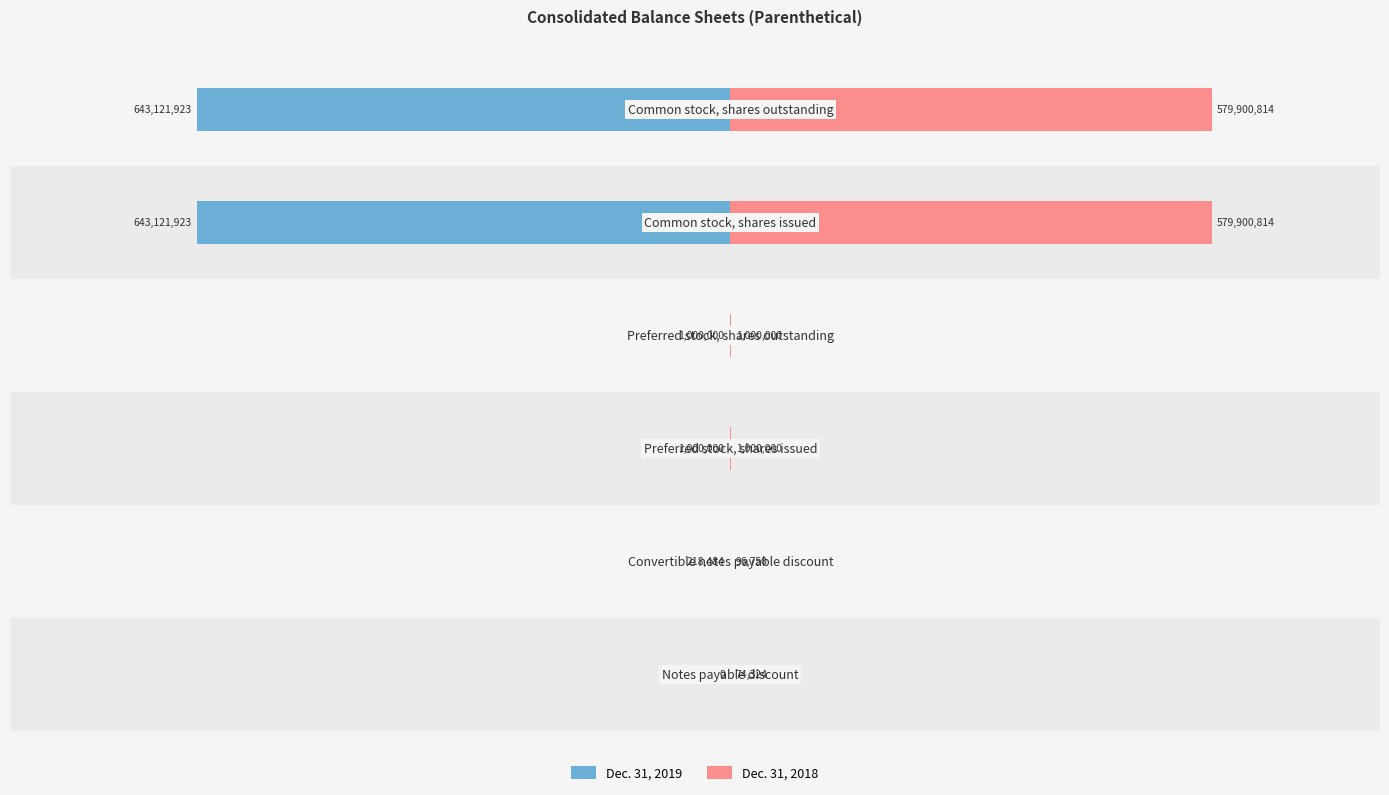

What position from the right is −4?

3